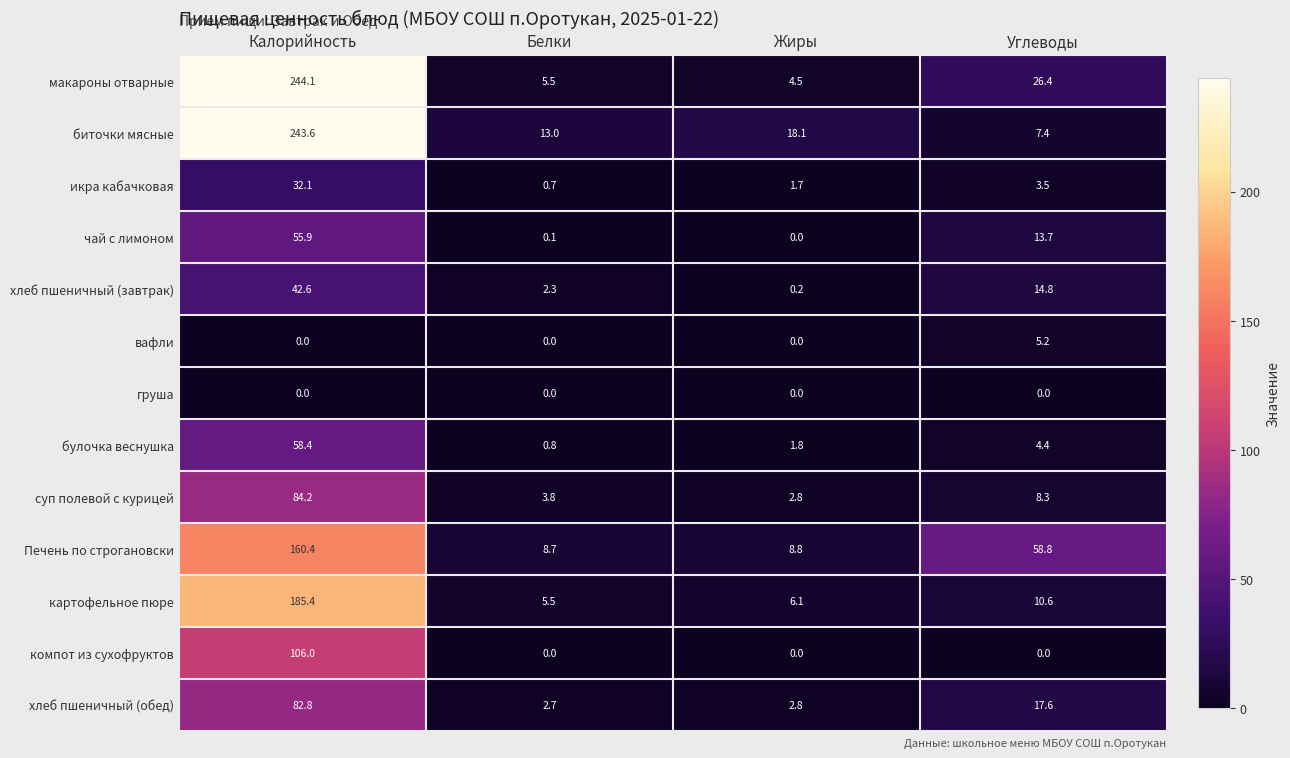

The компот из сухофруктов series shows -60.5 at Жиры. True or false?

False